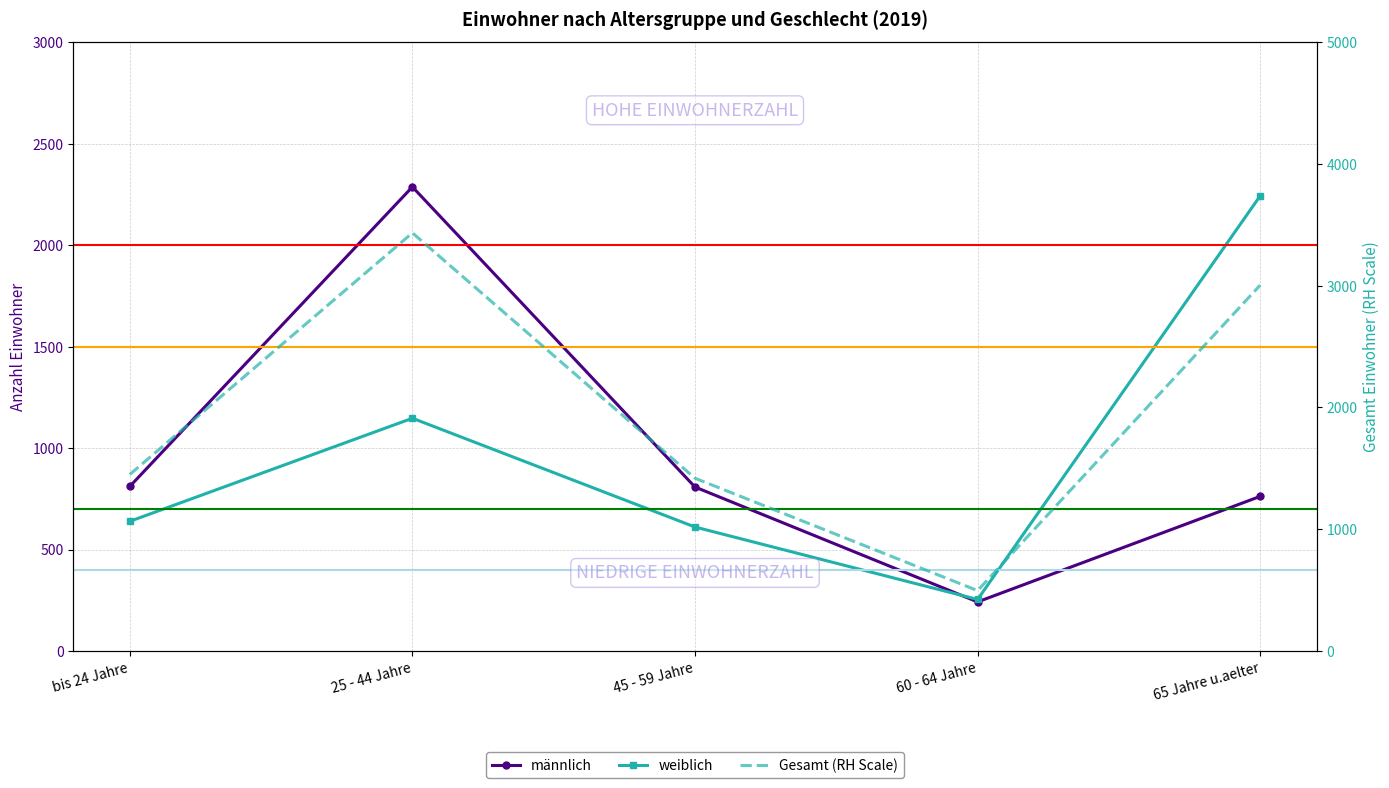

Is it true that männlich equals 242 at 60 - 64 Jahre?

True